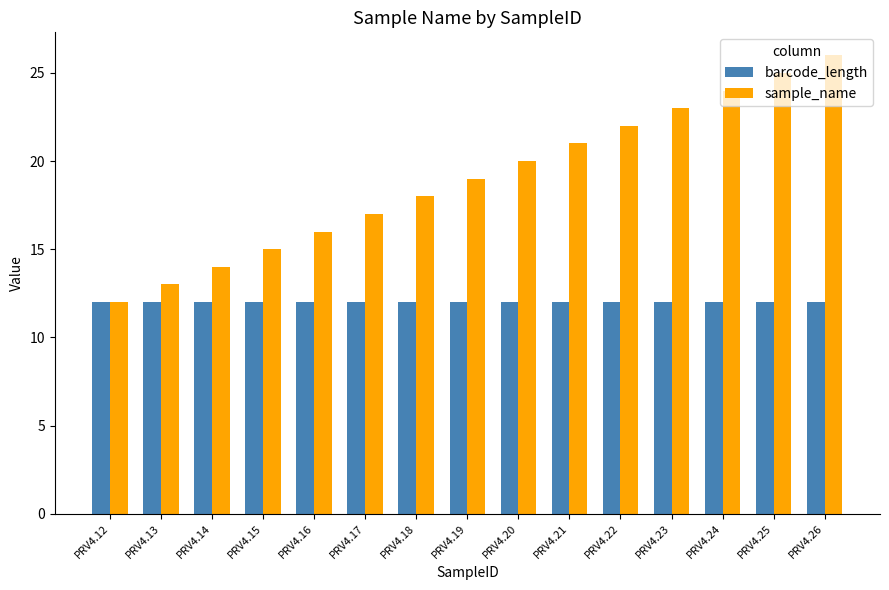

Reading left to right, extract all data points from this chart.

barcode_length: 12	12	12	12	12	12	12	12	12	12	12	12	12	12	12
sample_name: 12	13	14	15	16	17	18	19	20	21	22	23	24	25	26